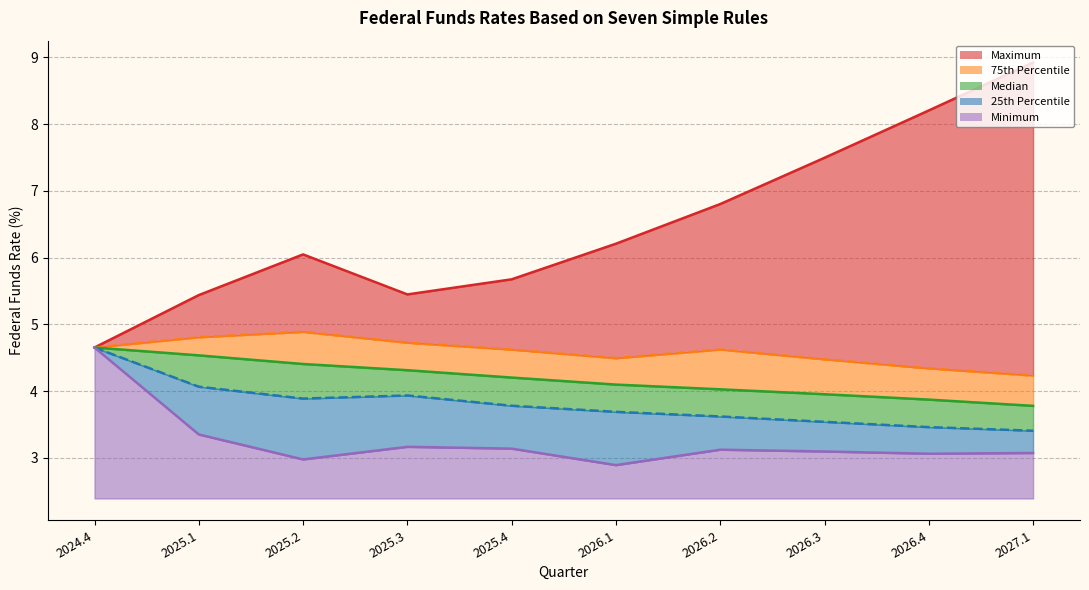

What is the label of the 6th point from the right?

2025.4